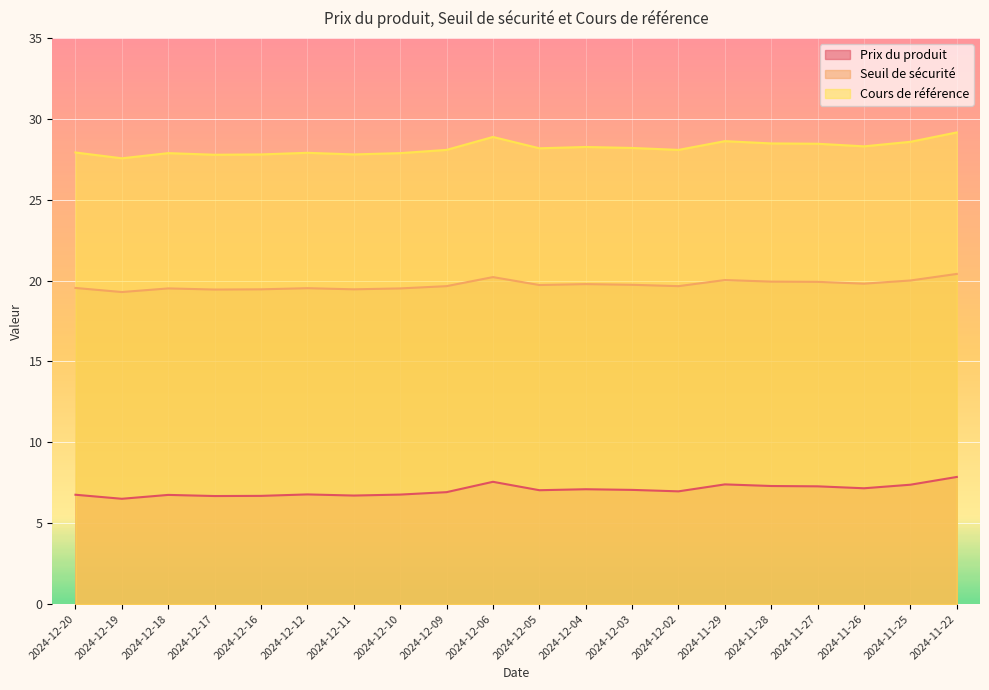

Read the Cours de référence value at 2024-11-28.

28.5